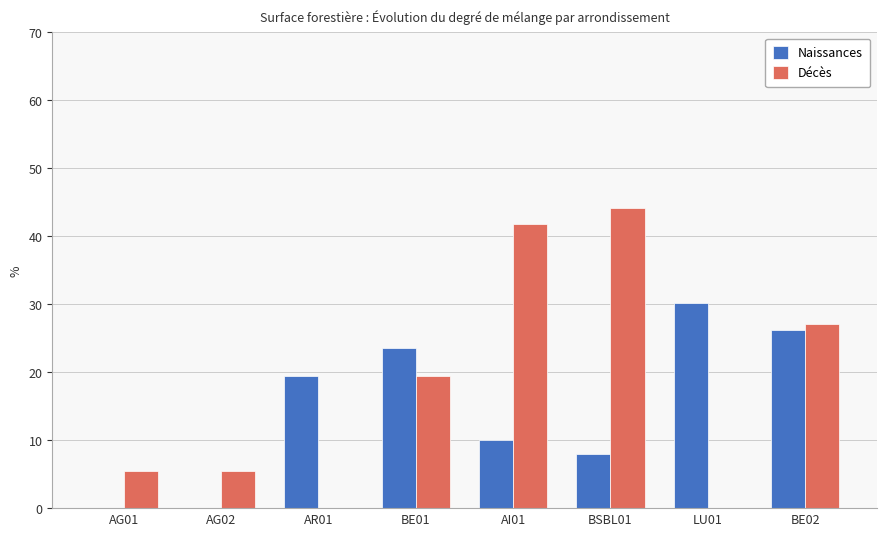

Which series has the largest range (max minus min)?

Décès